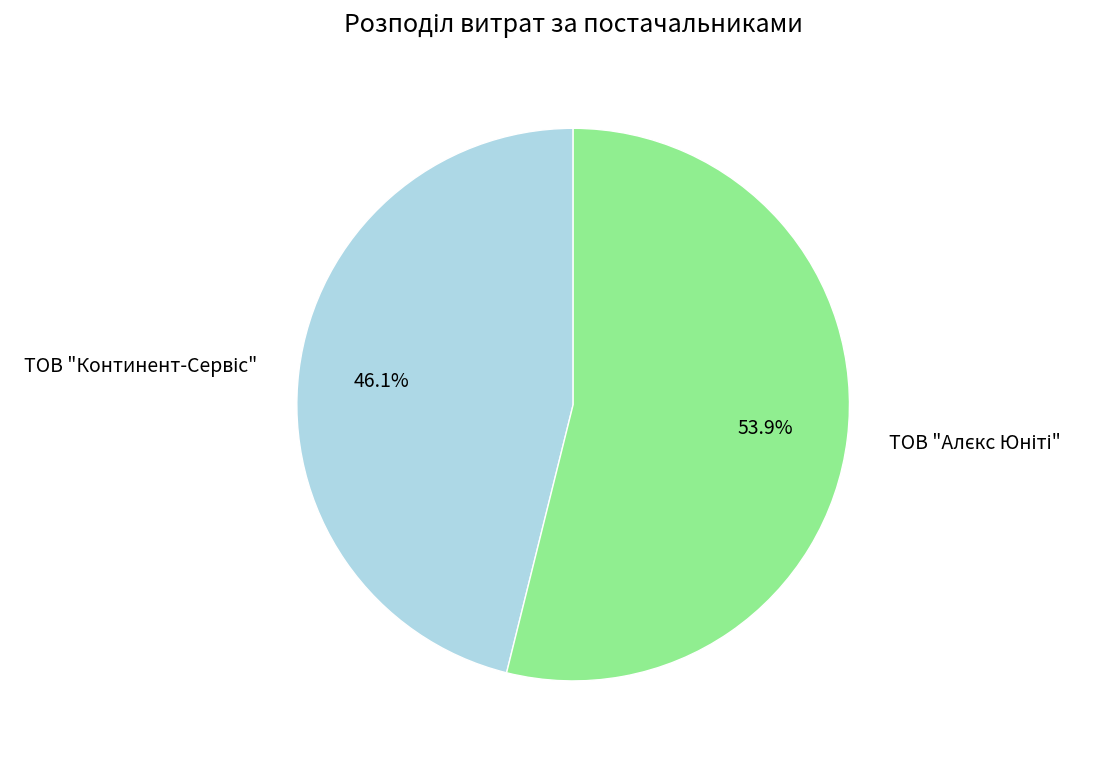

How many segments does this pie chart have?

2